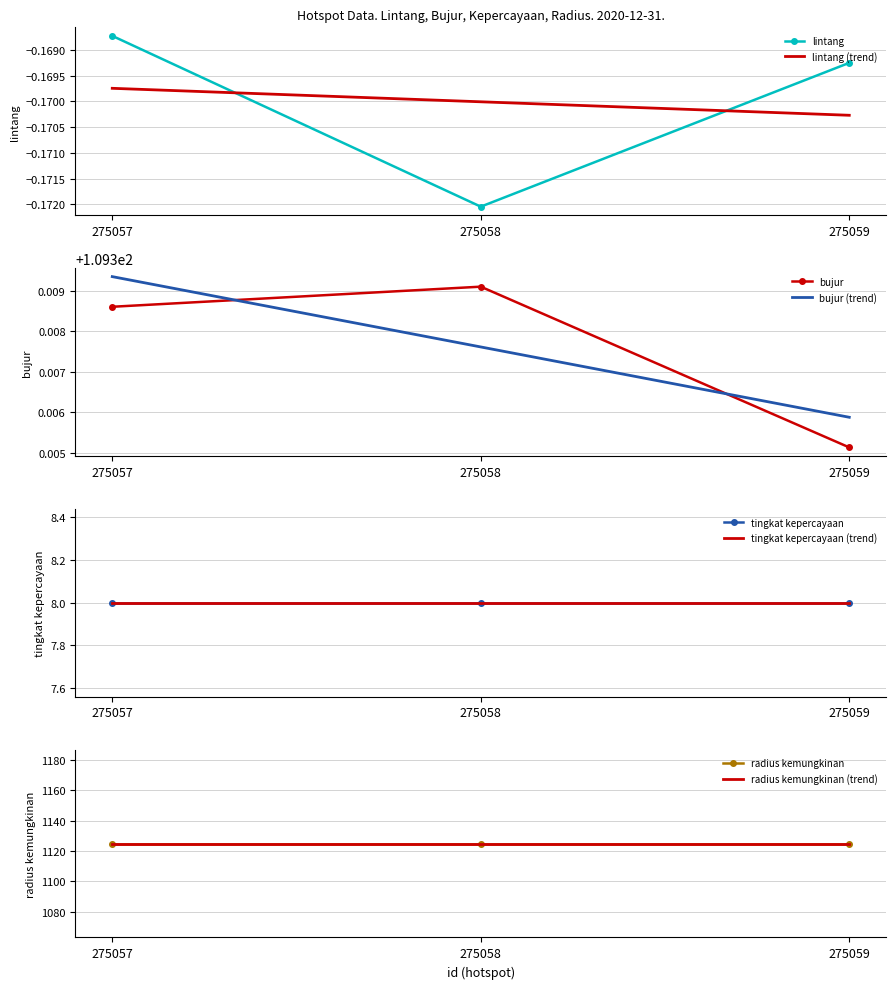

Rank the categories by bujur value from lowest to highest.

275059, 275057, 275058